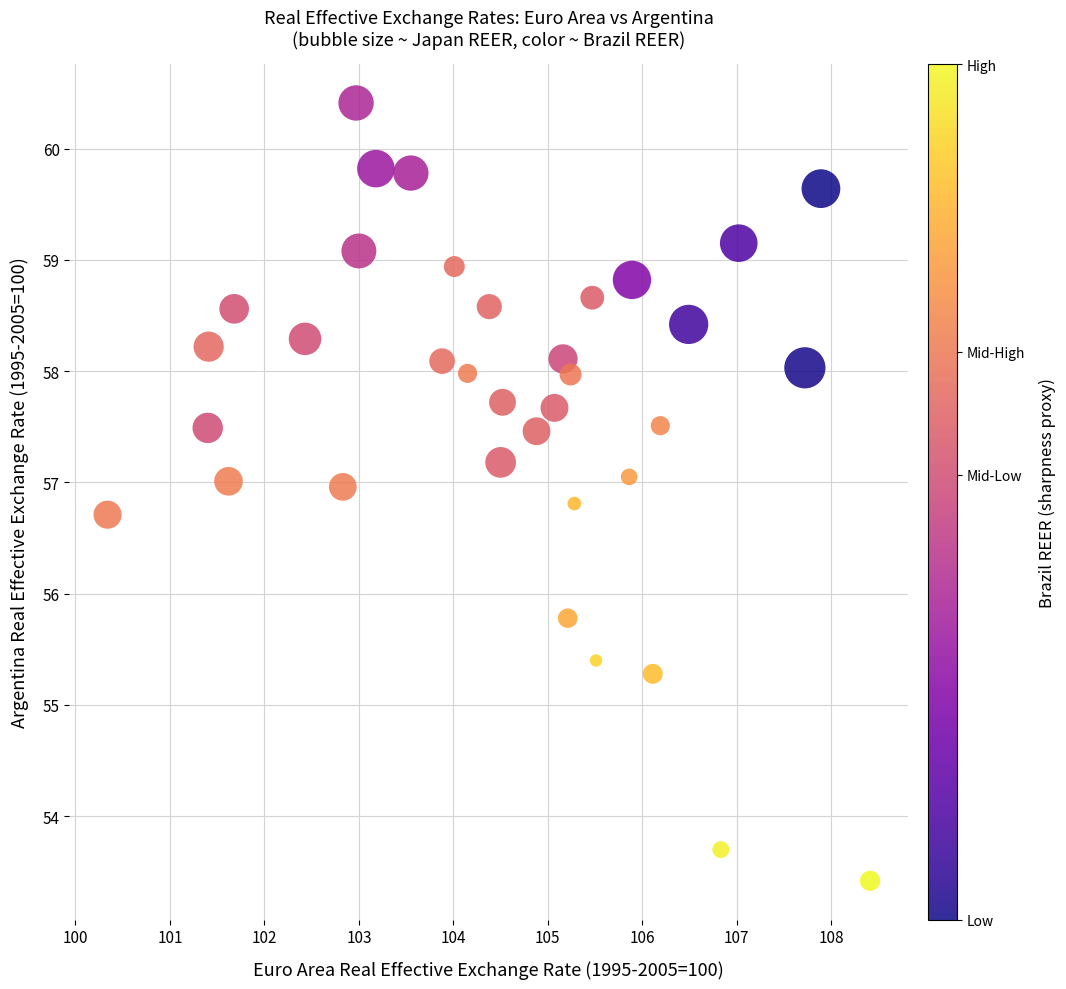

What Y value in the scatter plot is closest to 56?

55.8